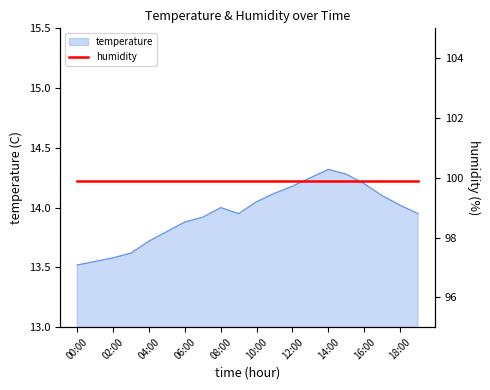

Does the chart have visible grid lines?

No